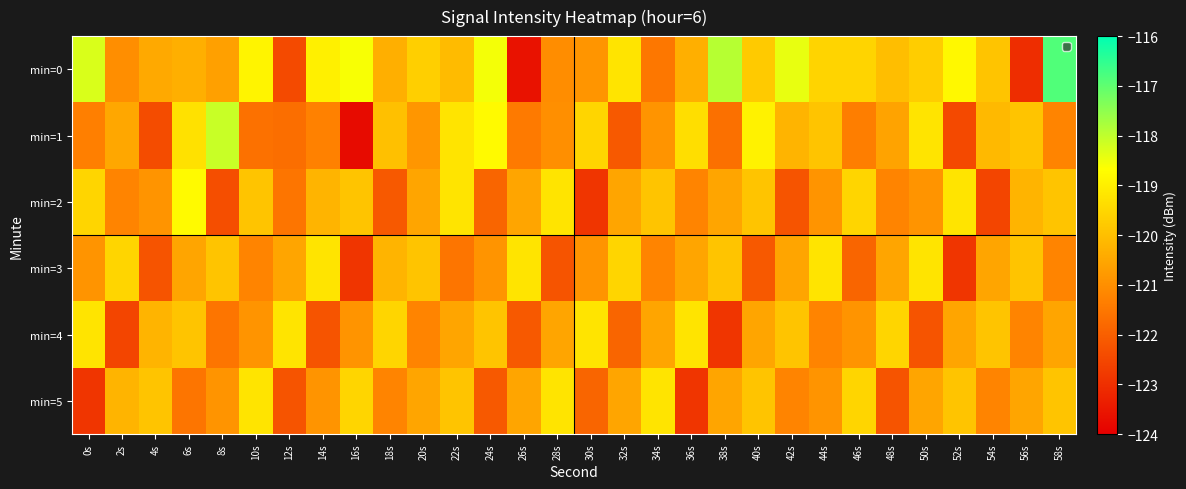

Which category has the lowest value across all series?

16s